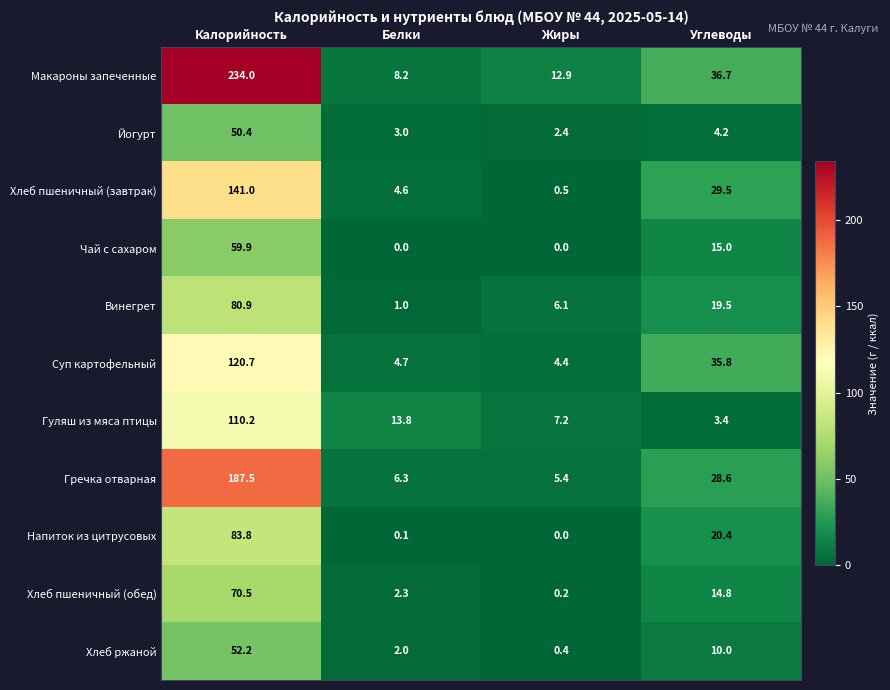

The value of Макароны запеченные at Углеводы is 61.7. True or false?

False